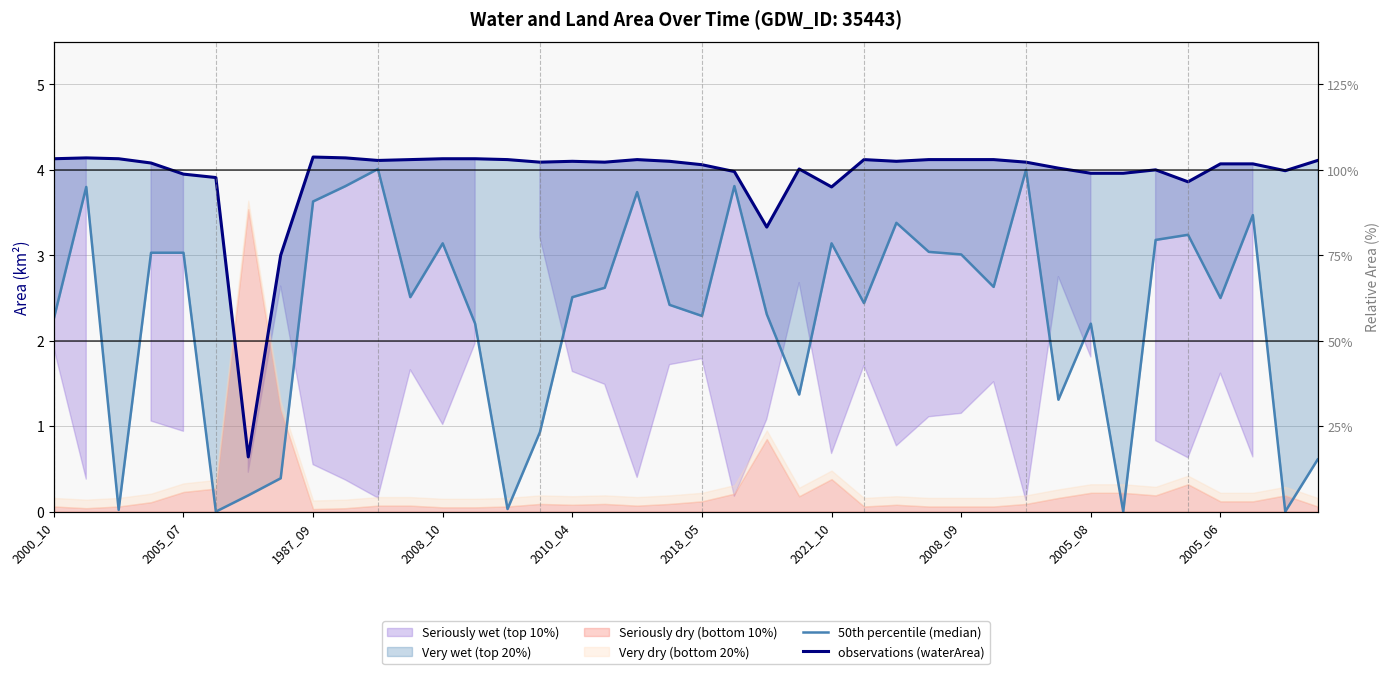

How many data points in observations (waterArea) are less than 4?

11